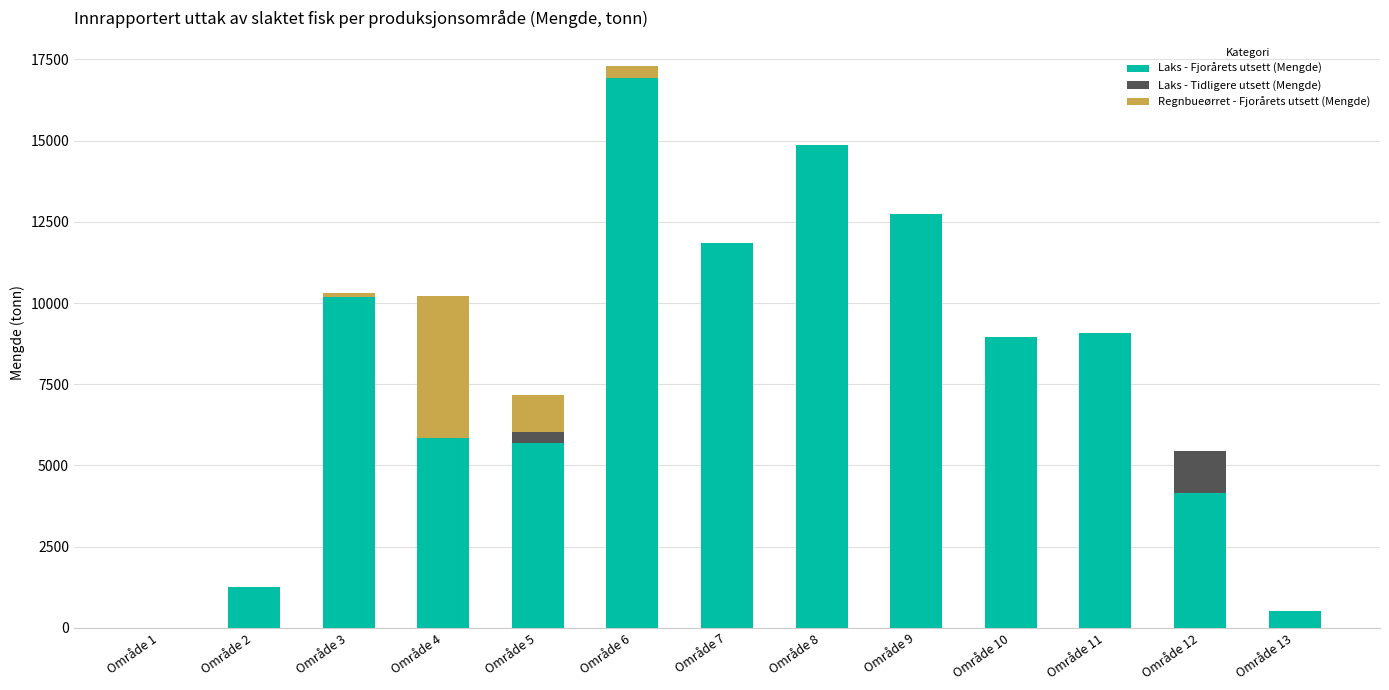

Are the bars horizontal?

No